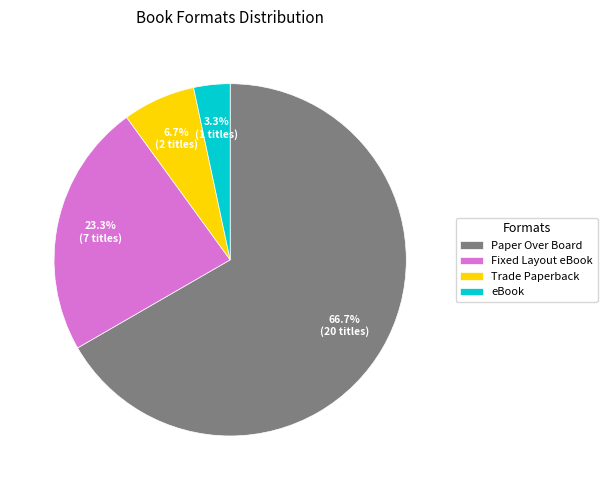

How much of the chart is everything except Trade Paperback?

93.3%